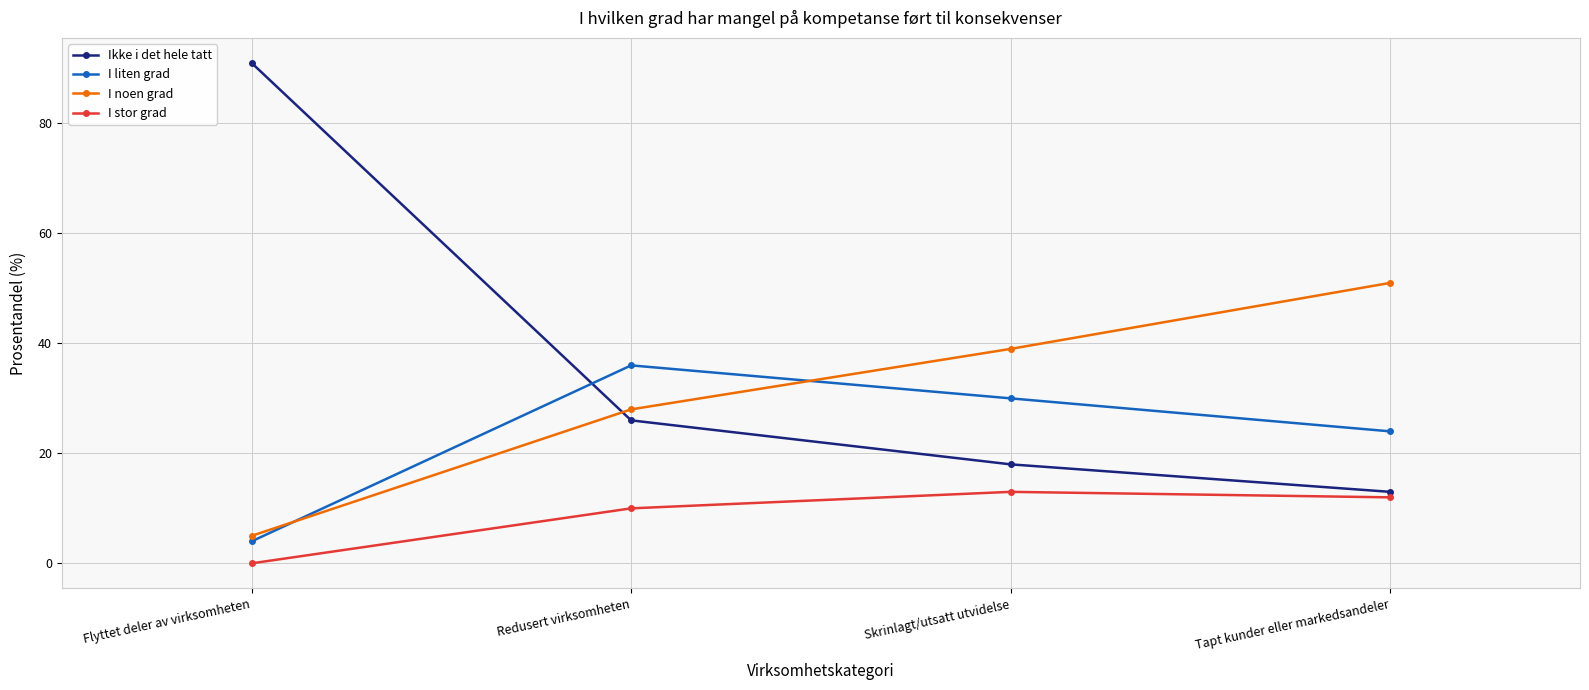

At how many categories does at least one series exceed 32?

4